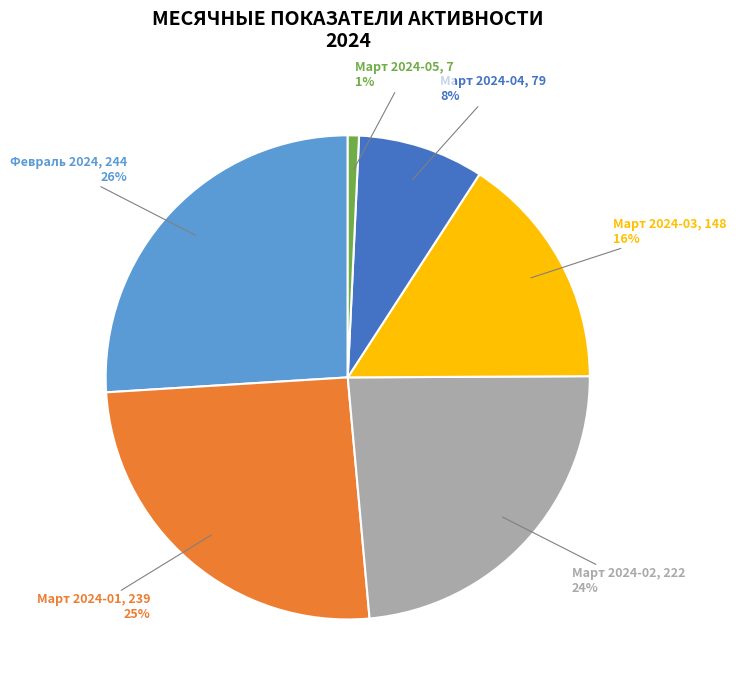

To the nearest percent, what percentage of the pie is Март 2024-05, 7?

1%